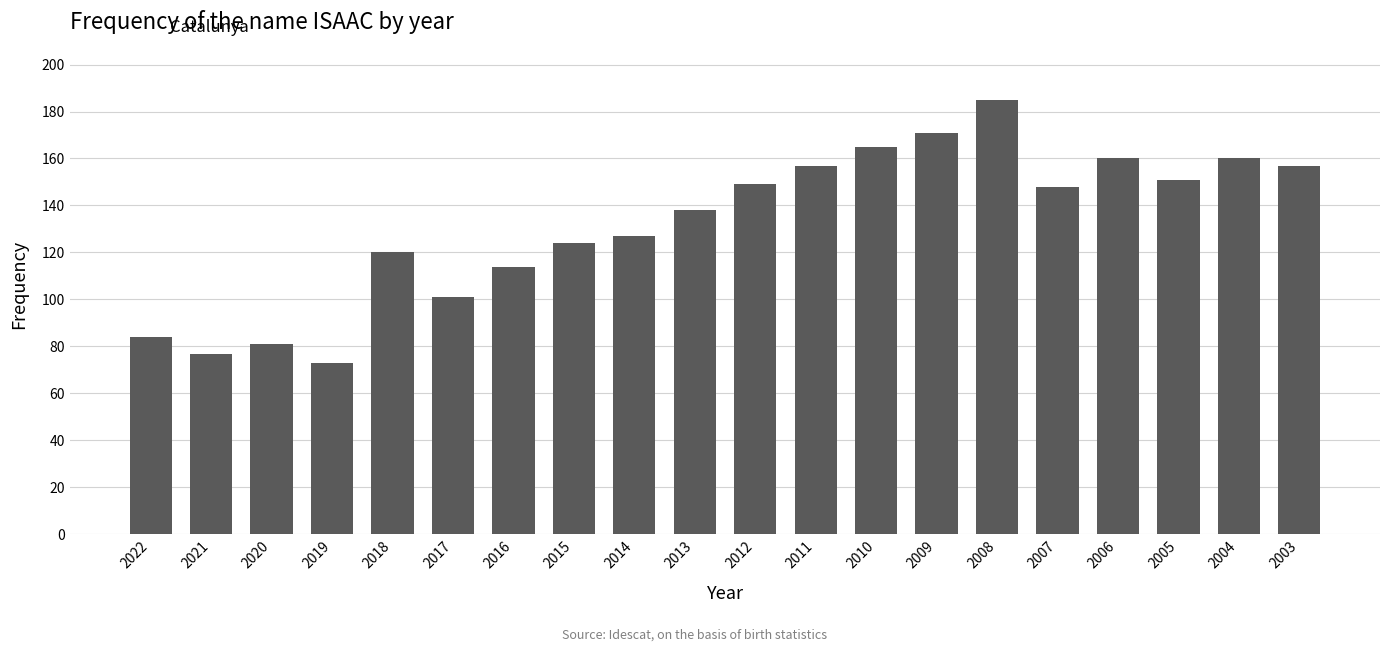

What is the difference between the second highest and second lowest values?

94